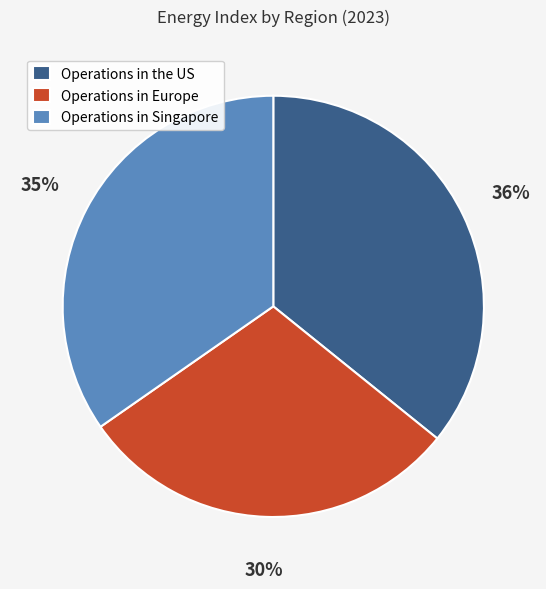

To the nearest percent, what is the average slice percentage?

33%